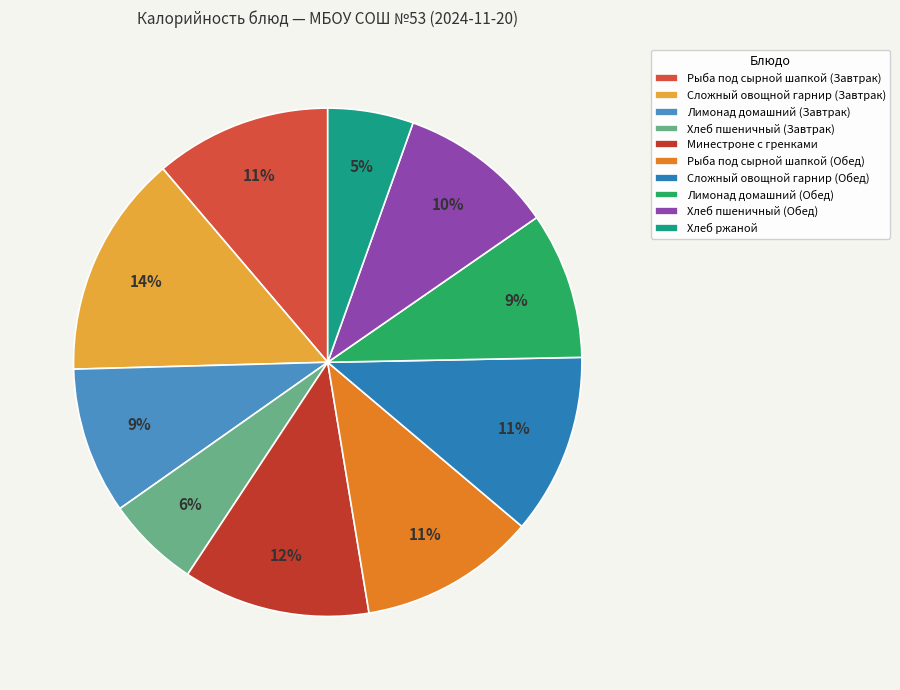

Count the number of slices in the pie.

10